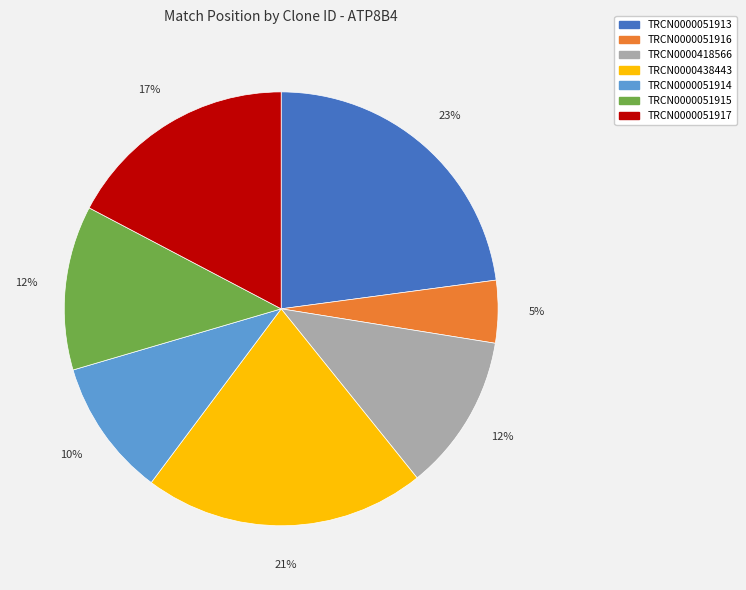

The TRCN0000418566 slice represents 5% of the pie. True or false?

False